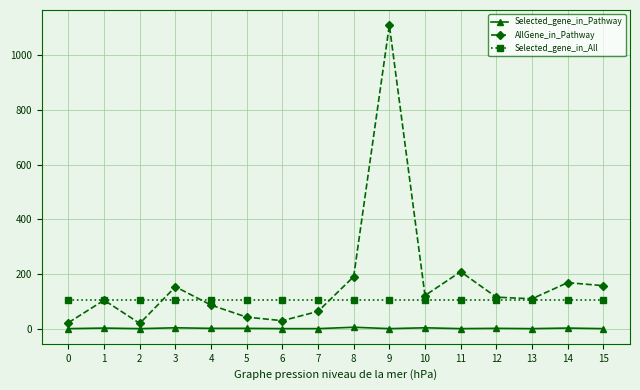

How many data points does each series have?

16